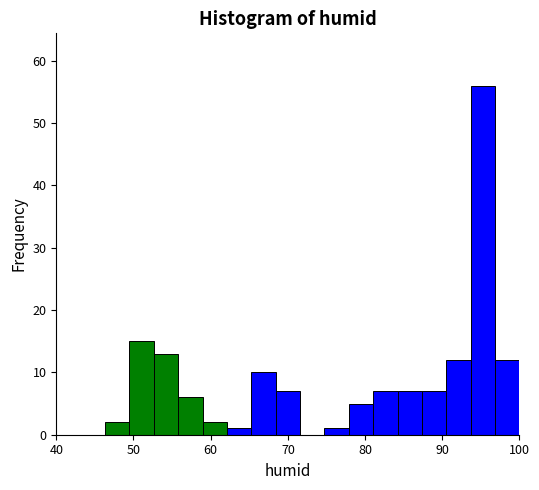

Read against the x-axis, roughly where is the centre of the tallest bar?

95